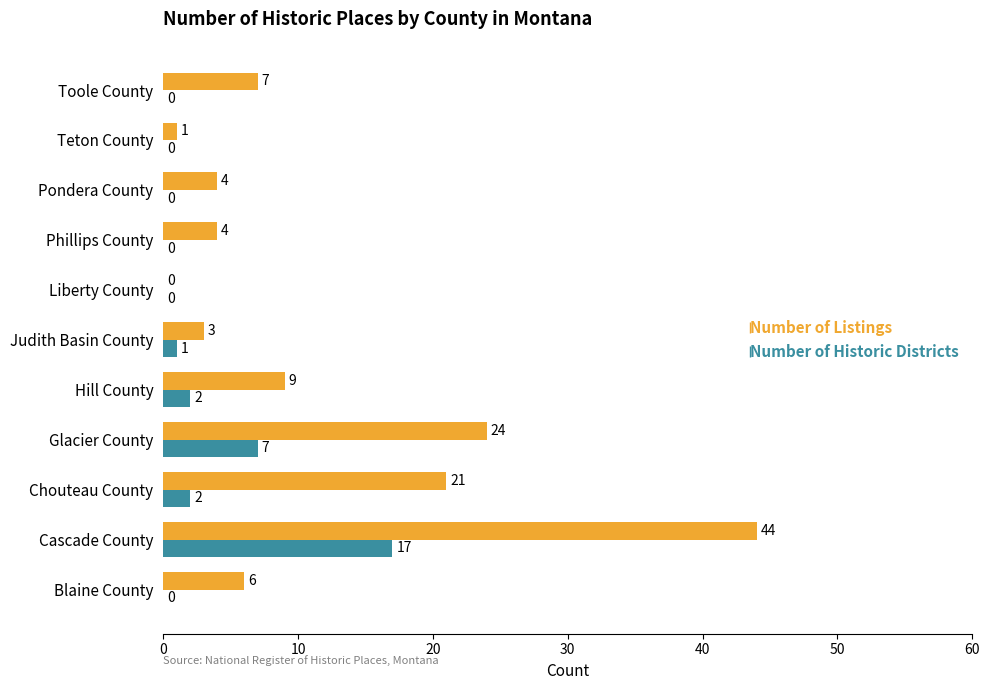

Read the Number of Listings value at Pondera County, to the nearest 5.

5